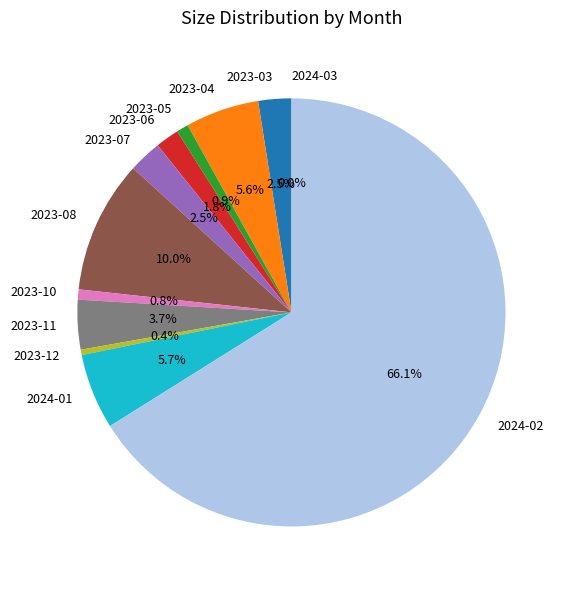

What is the majority slice?

2024-02